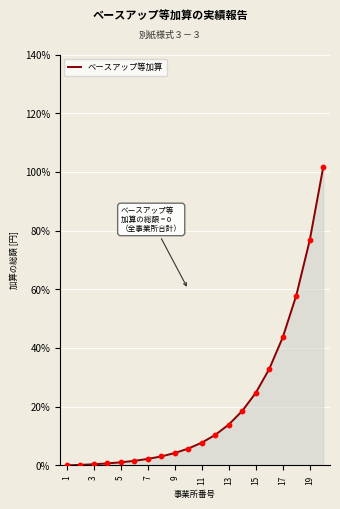

What is the greatest value displayed?

101.7